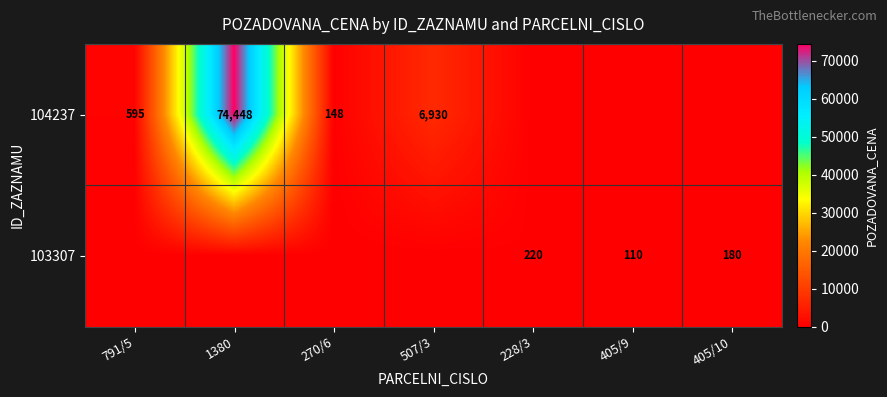

The 104237 series shows 158 at 791/5. True or false?

False